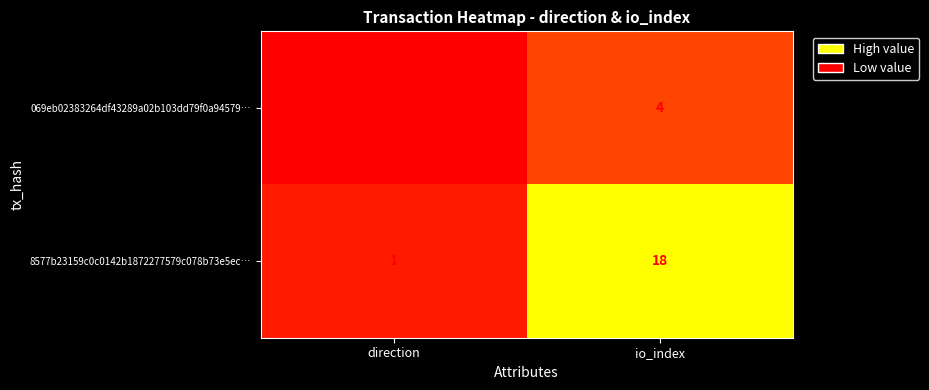

What is the minimum value shown in the chart?

-1